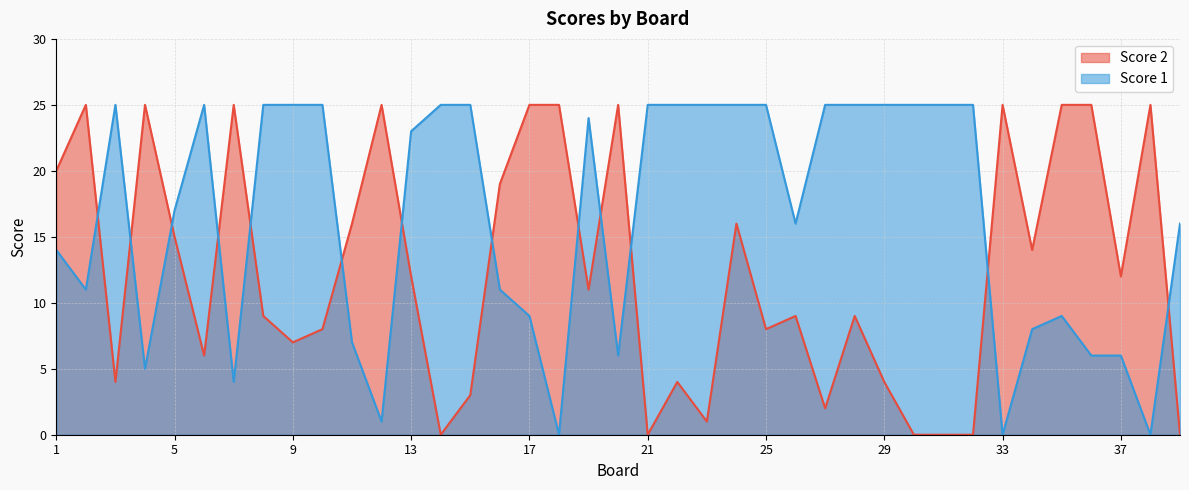

In Score 1, how many points are higher than both neighbors (excluding endpoints)?

4